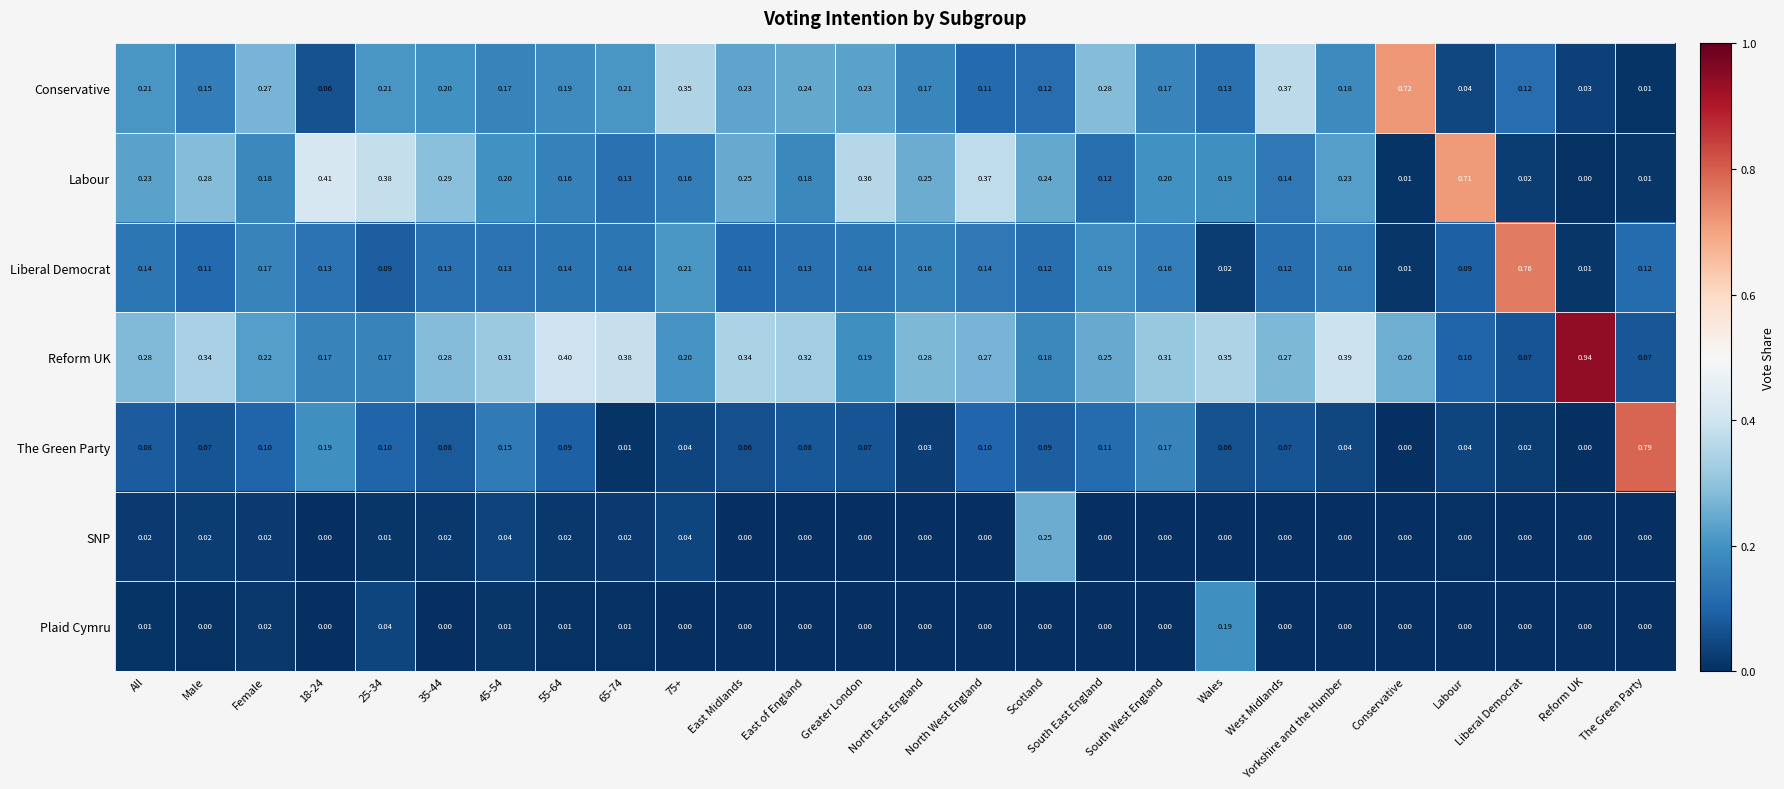

List the series in order of their peak value, lowest first.

Plaid Cymru, SNP, Labour, Conservative, Liberal Democrat, The Green Party, Reform UK